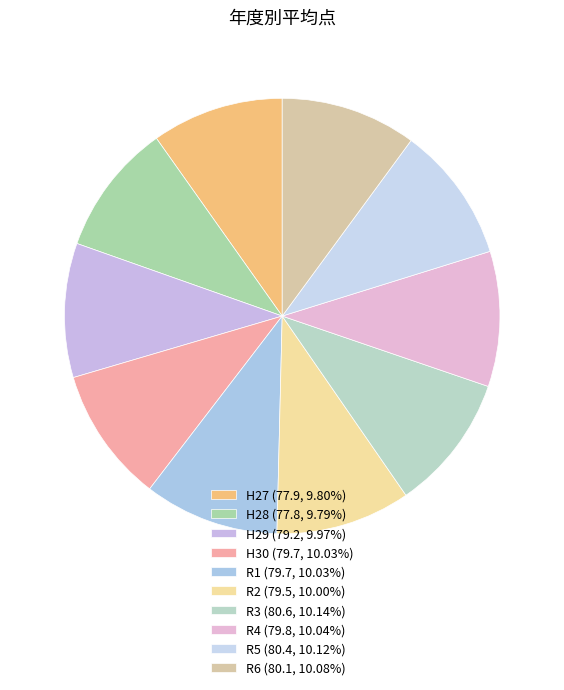

The H30 slice represents 1% of the pie. True or false?

False